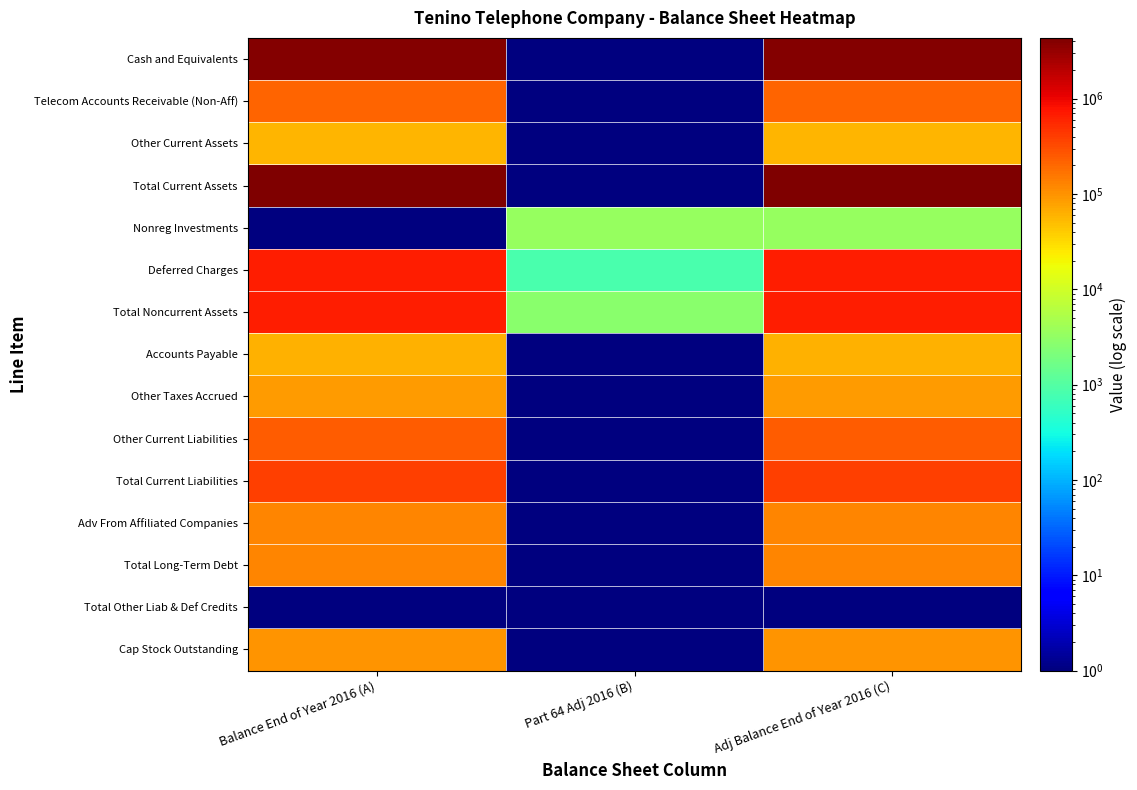

What is the total value across all series at Part 64 Adj 2016 (B)?

7049.2